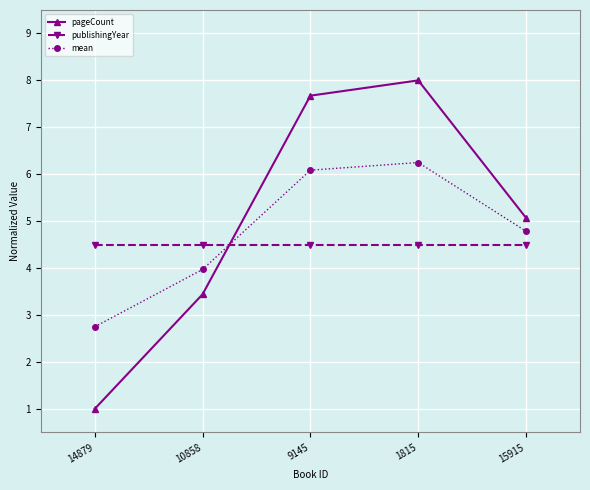

What is the label of the 2nd point from the left?

10858